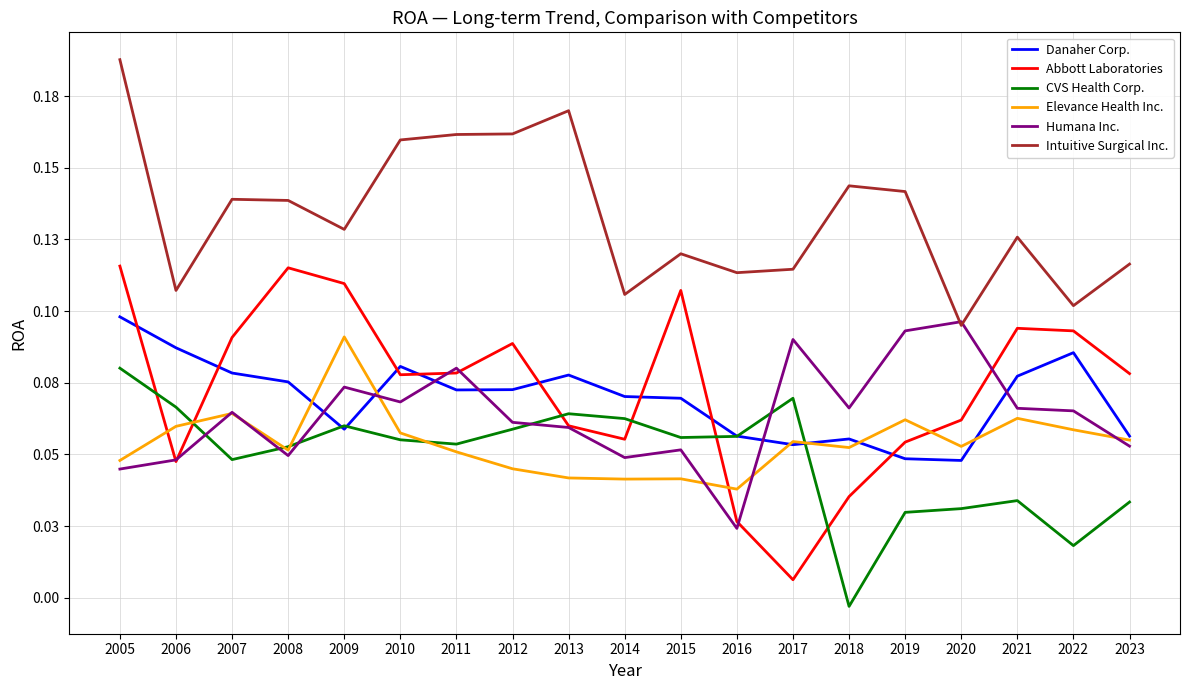

What are all the series names shown in the legend?

Danaher Corp., Abbott Laboratories, CVS Health Corp., Elevance Health Inc., Humana Inc., Intuitive Surgical Inc.